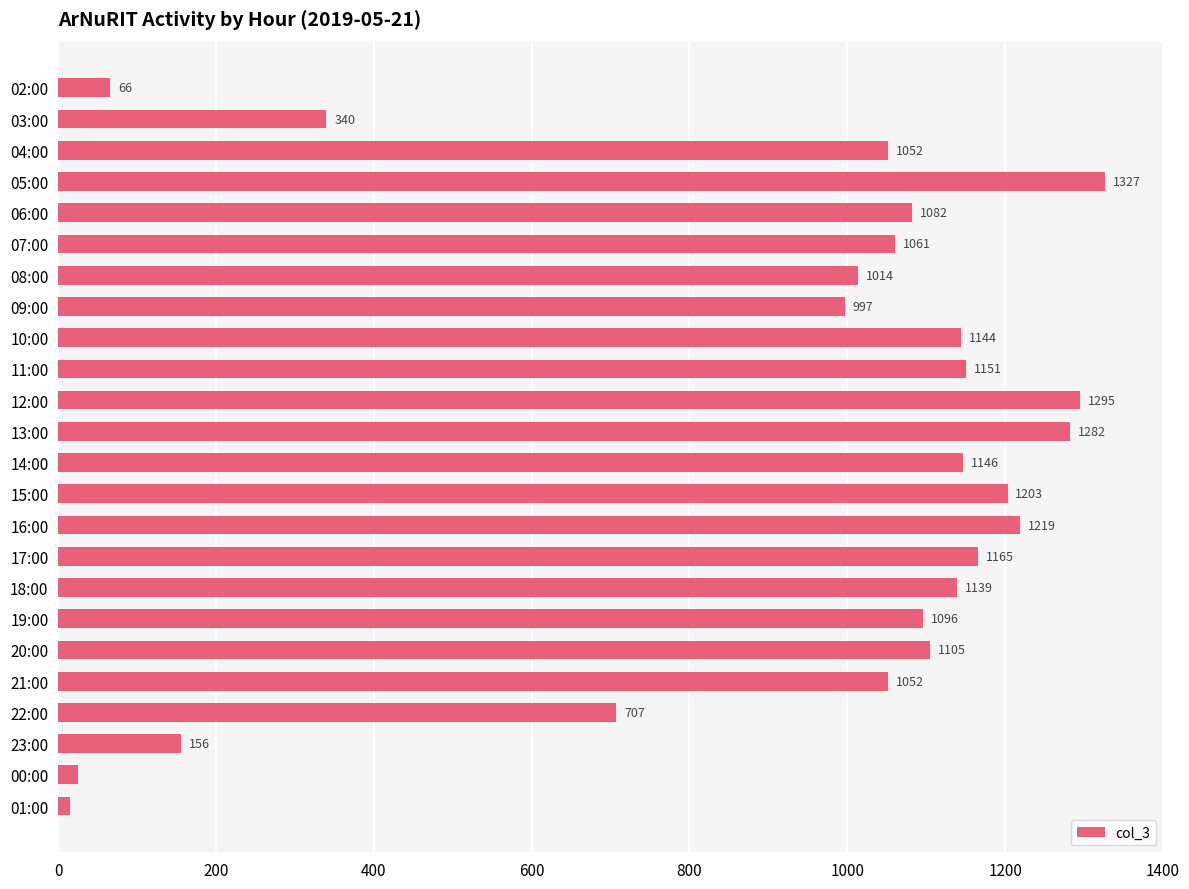

Is it true that the value at 07:00 is 1061?

True